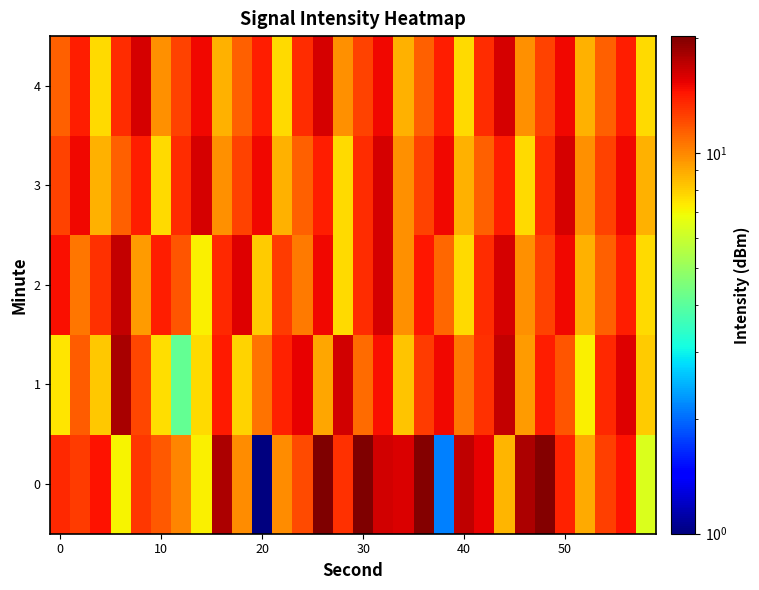

Reading right to left, list all the values displayed in this chart.

0: 6.3	14.5	12.5	8.9	13.9	20.0	17.8	8.7	15.4	17.1	2.1	20.0	16.0	16.3	20.3	13.2	20.2	12.1	9.8	1.0	9.8	18.0	7.2	10.0	11.6	12.8	7.1	14.6	12.8	13.5
1: 8.1	15.8	13.5	7.2	11.7	14.1	9.4	16.8	13.2	10.5	15.1	12.7	8.3	14.6	11.0	16.3	9.1	15.4	13.8	10.7	7.8	14.2	7.7	4.1	7.6	12.3	18.1	8.1	11.5	7.4
2: 7.7	14.1	11.4	8.7	15.1	12.4	9.7	16.1	13.4	7.7	11.1	14.4	9.7	16.1	13.4	7.7	15.1	10.4	12.7	8.1	15.8	13.5	7.2	11.7	14.1	9.4	16.8	13.2	10.5	14.7
3: 8.7	15.1	12.4	9.7	16.1	13.4	7.7	14.1	11.4	8.7	15.1	12.4	9.7	16.1	13.4	7.7	14.1	11.4	8.7	15.1	12.4	9.7	16.1	13.4	7.7	14.1	11.4	8.7	15.1	12.4
4: 7.7	14.1	11.4	8.7	15.1	12.4	9.7	16.1	13.4	7.7	14.1	11.4	8.7	15.1	12.4	9.7	16.1	13.4	7.7	14.1	11.4	8.7	15.1	12.4	9.7	16.1	13.4	7.7	14.1	11.4